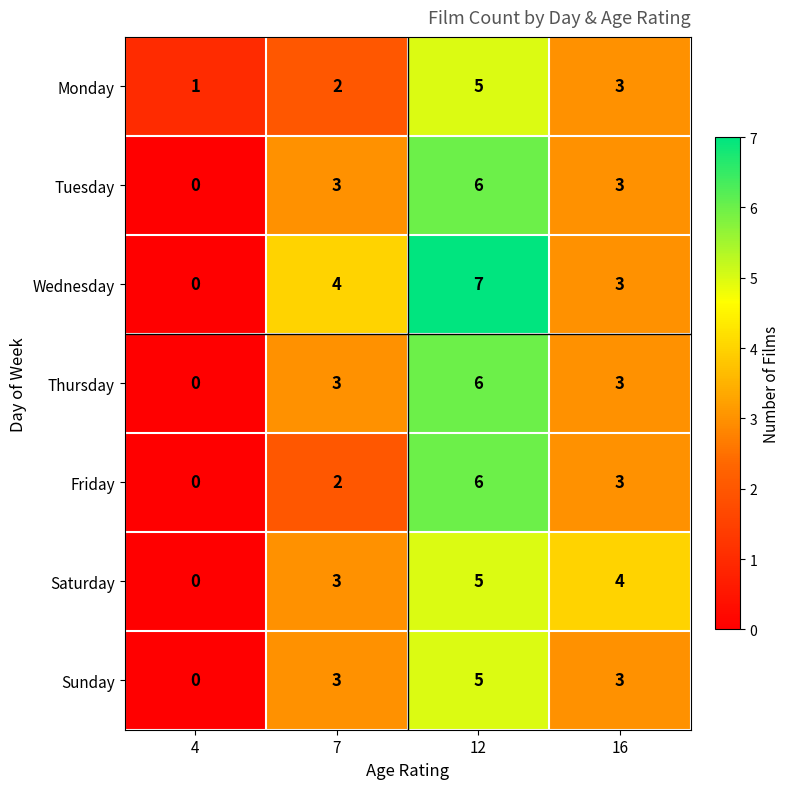

Between 7 and 12, which series saw the biggest shift?

Friday